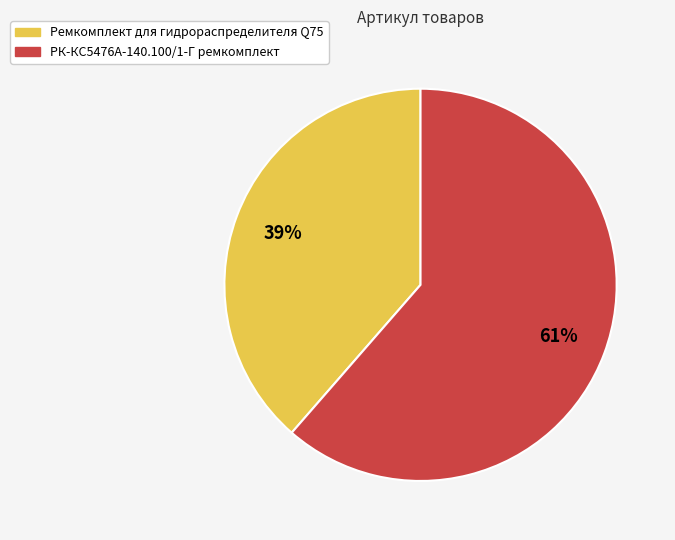

How many slices are in this pie chart?

2